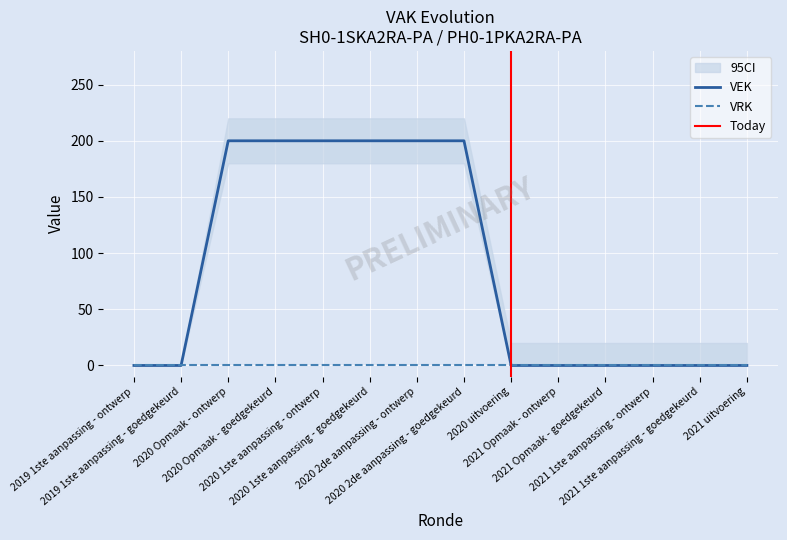

Rank the categories by value from lowest to highest.

2019 1ste aanpassing - ontwerp, 2019 1ste aanpassing - goedgekeurd, 2020 uitvoering, 2021 Opmaak - ontwerp, 2021 Opmaak - goedgekeurd, 2021 1ste aanpassing - ontwerp, 2021 1ste aanpassing - goedgekeurd, 2021 uitvoering, 2020 Opmaak - ontwerp, 2020 Opmaak - goedgekeurd, 2020 1ste aanpassing - ontwerp, 2020 1ste aanpassing - goedgekeurd, 2020 2de aanpassing - ontwerp, 2020 2de aanpassing - goedgekeurd